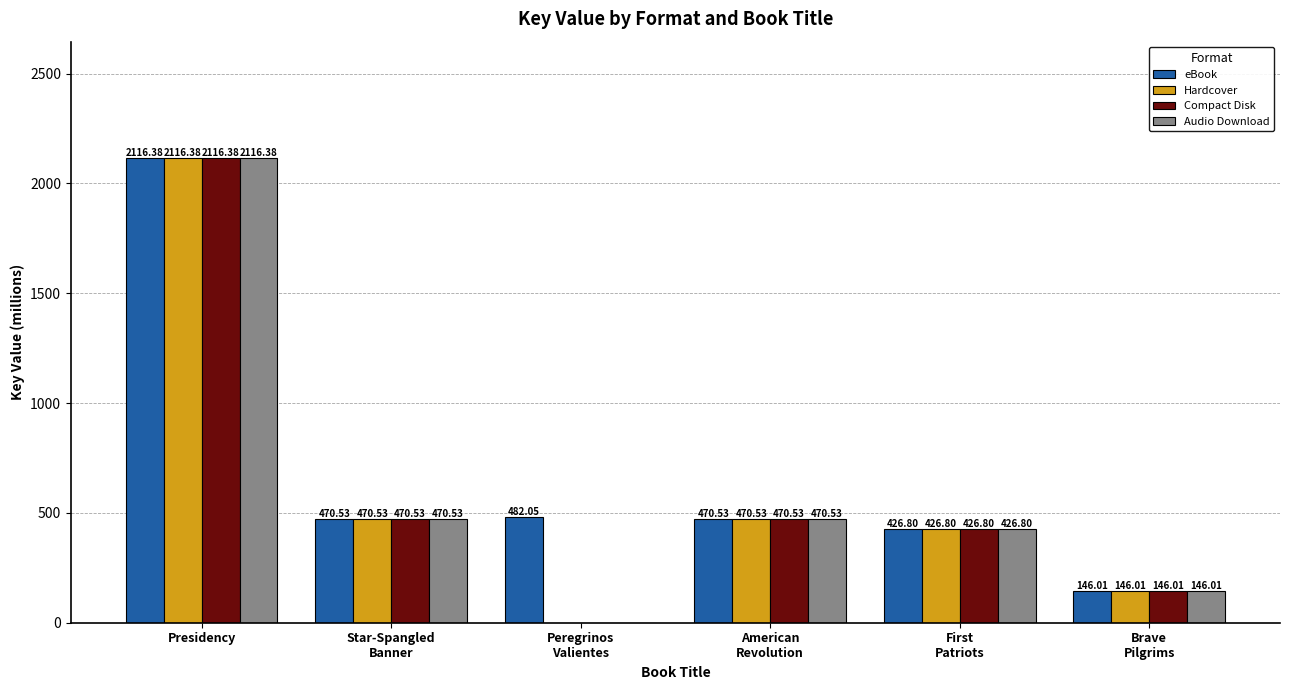

What is the maximum value for Audio Download?

2116.4